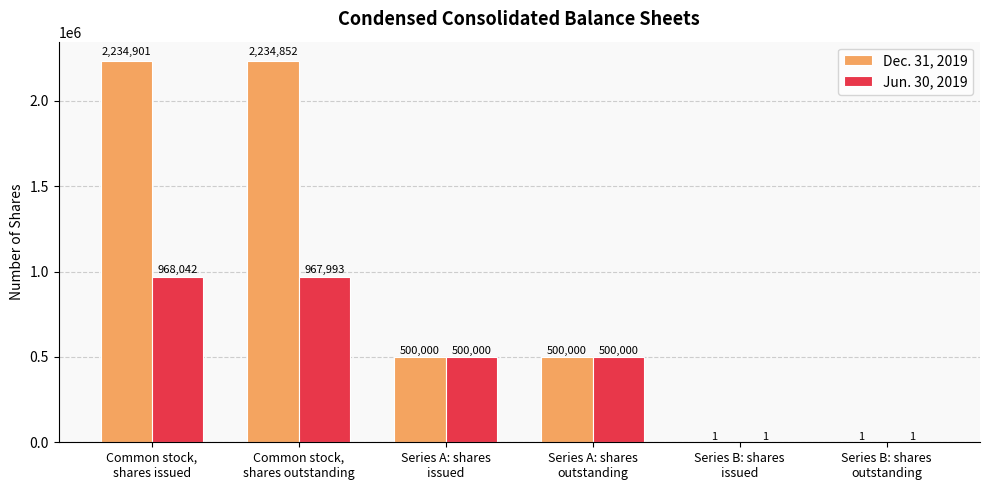

What is the greatest value displayed?

2234901